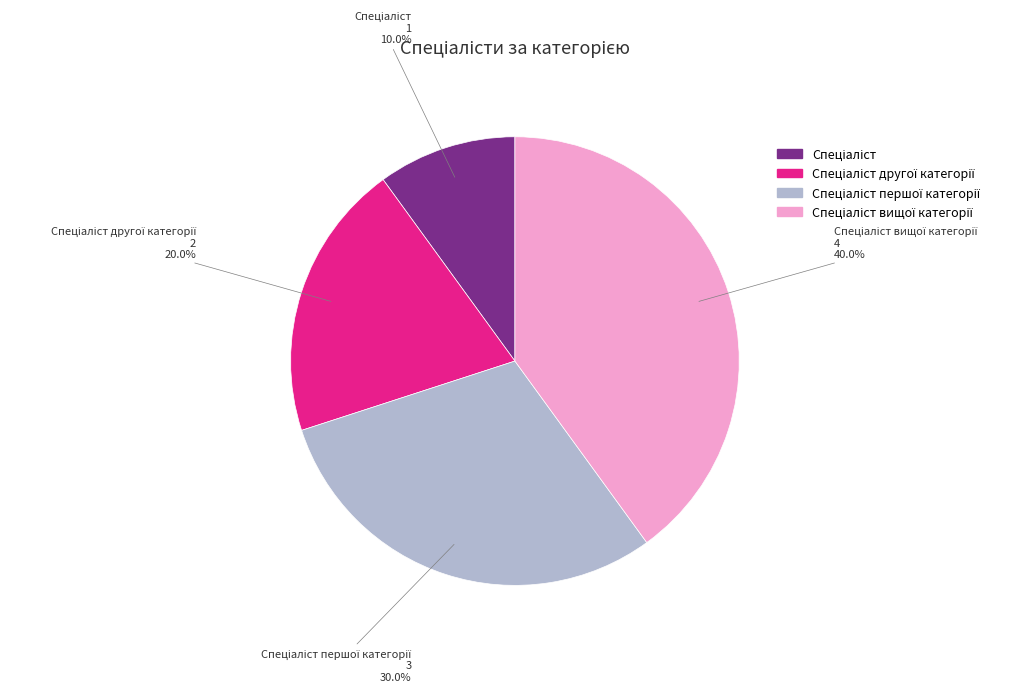

Count the number of slices in the pie.

4